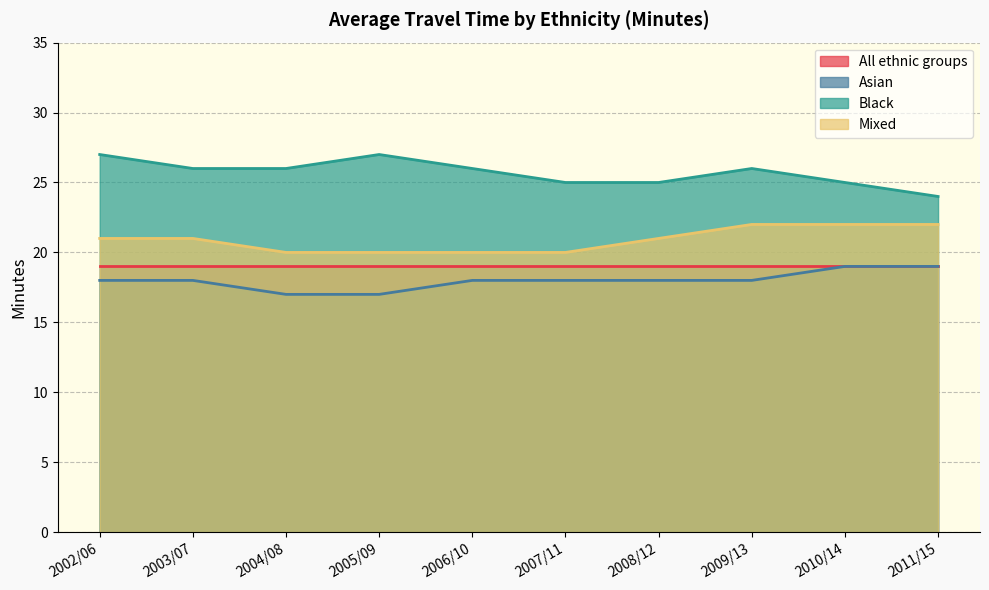

What is the difference between the maximum and second lowest values in the Mixed series?

2